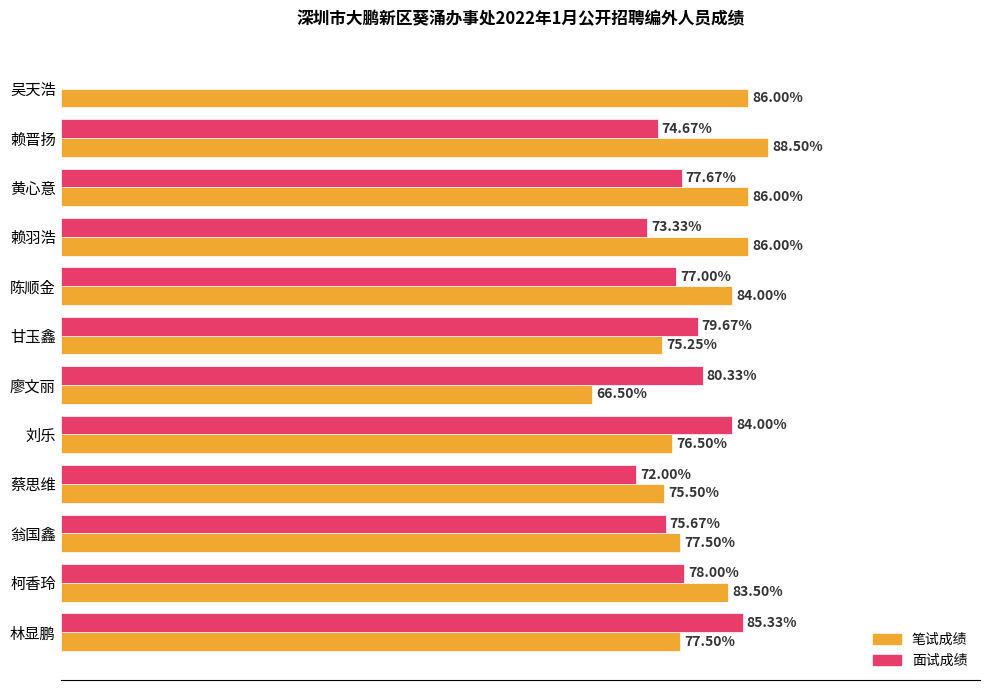

Which category has the highest value across all series?

赖晋扬